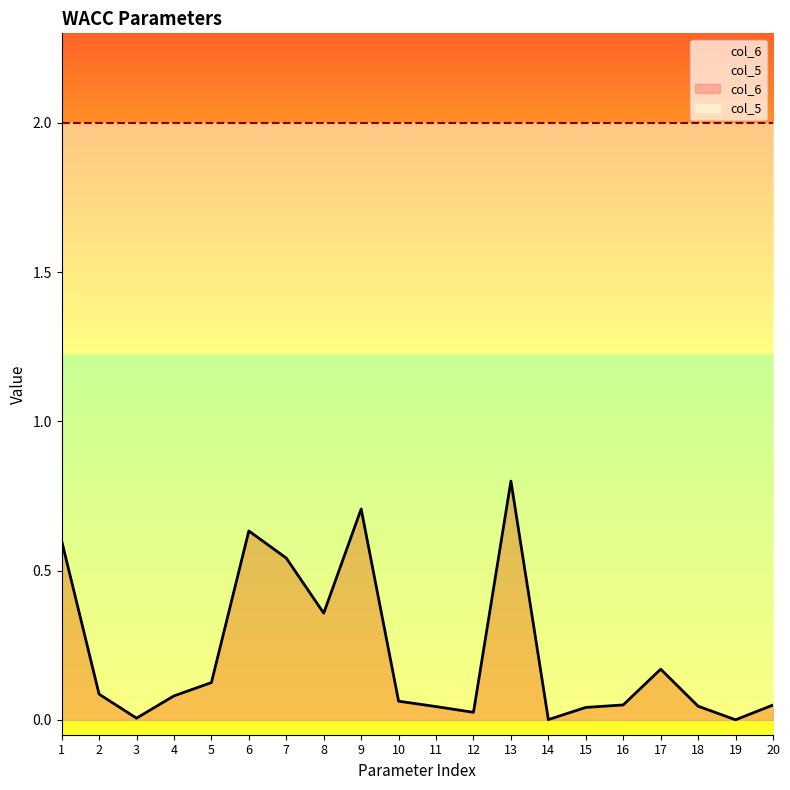

Reading left to right, what are all the values shown in this chart?

1=0.6	2=0.1	3=0.0	4=0.1	5=0.1	6=0.6	7=0.5	8=0.4	9=0.7	10=0.1	11=0.0	12=0.0	13=0.8	14=0.0	15=0.0	16=0.1	17=0.2	18=0.0	19=0.0	20=0.0